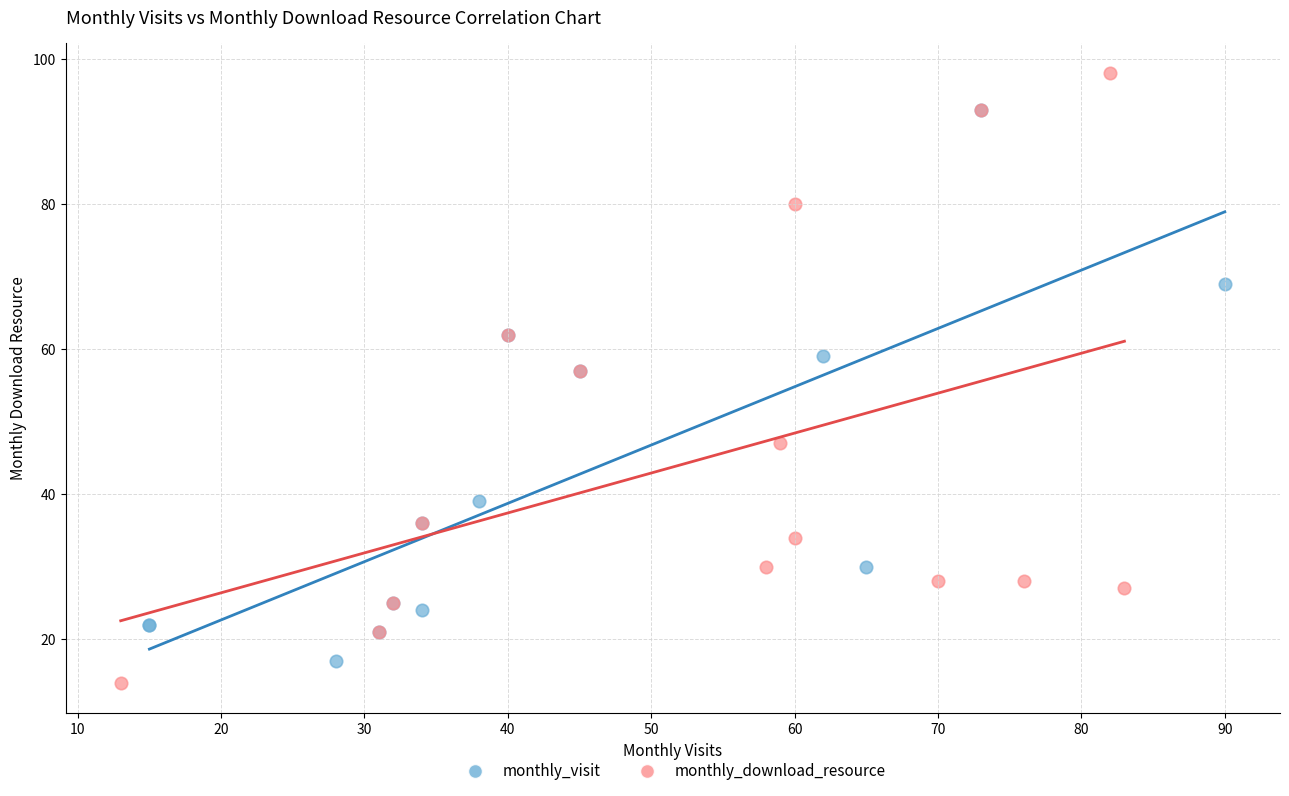

Which series has the largest Y range (max minus min)?

monthly_download_resource